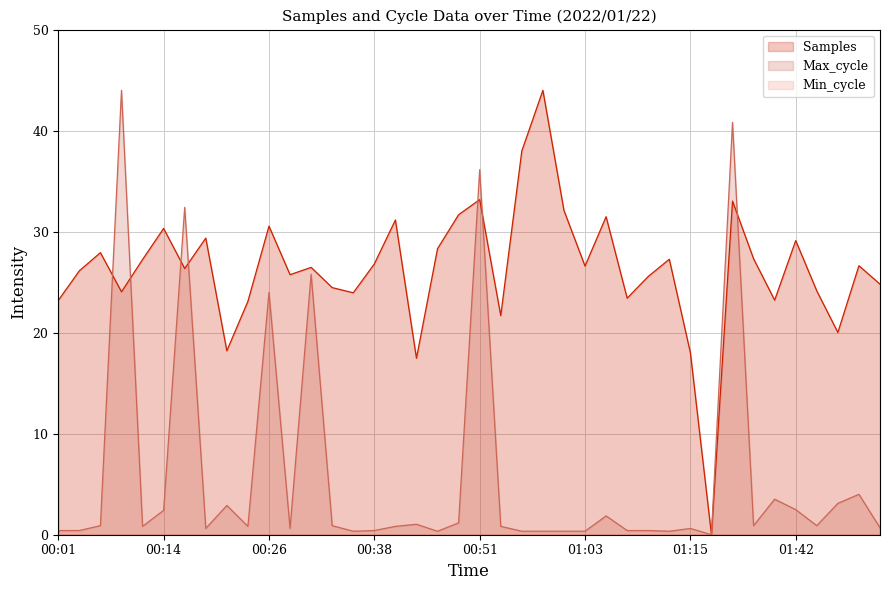

What is the label of the 17th point from the right?

00:58